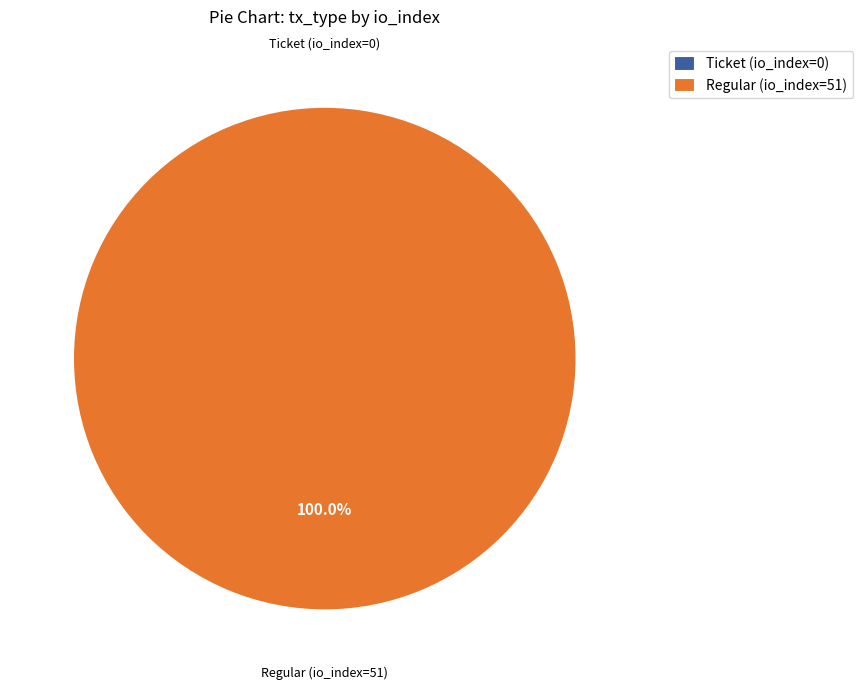

Combined, what portion of the pie is Ticket (io_index=0) and Regular (io_index=51)?

100.0%